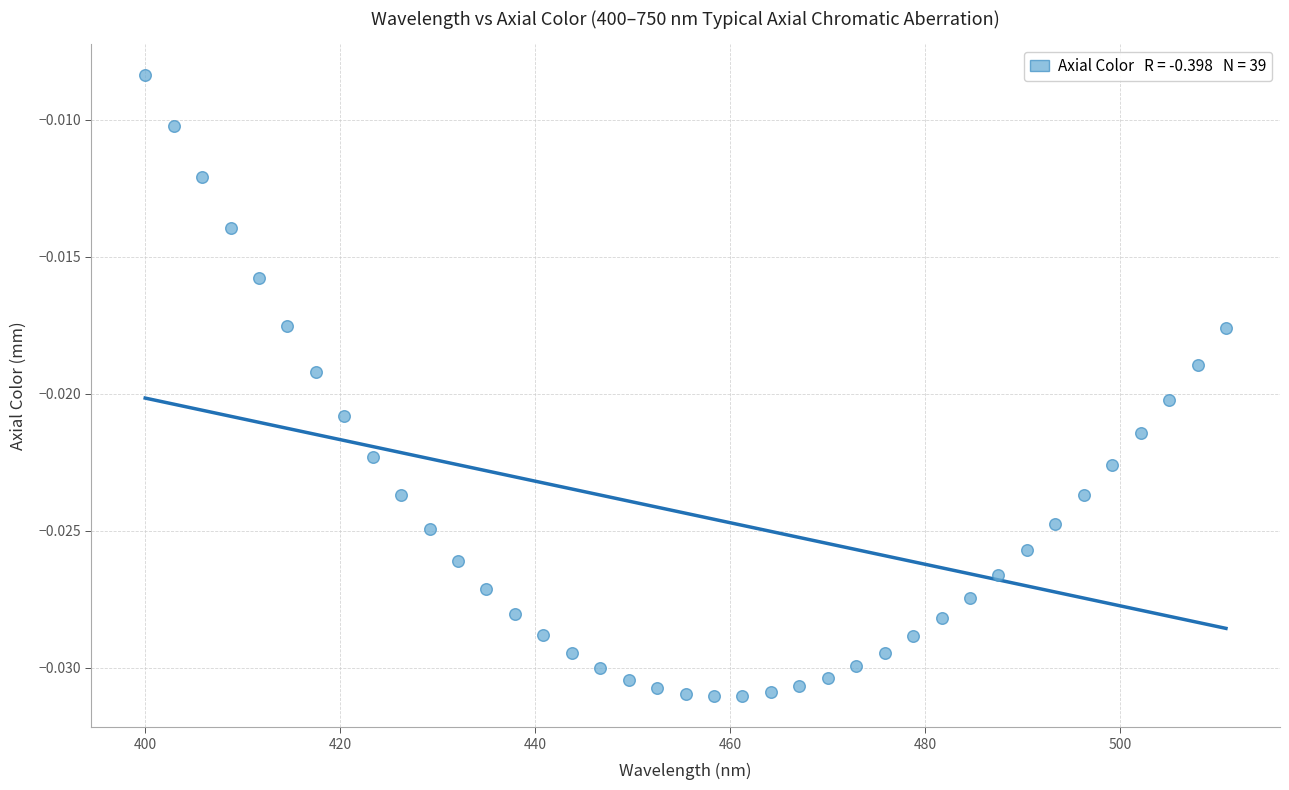

What is the range of X values (max minus min)?

110.8